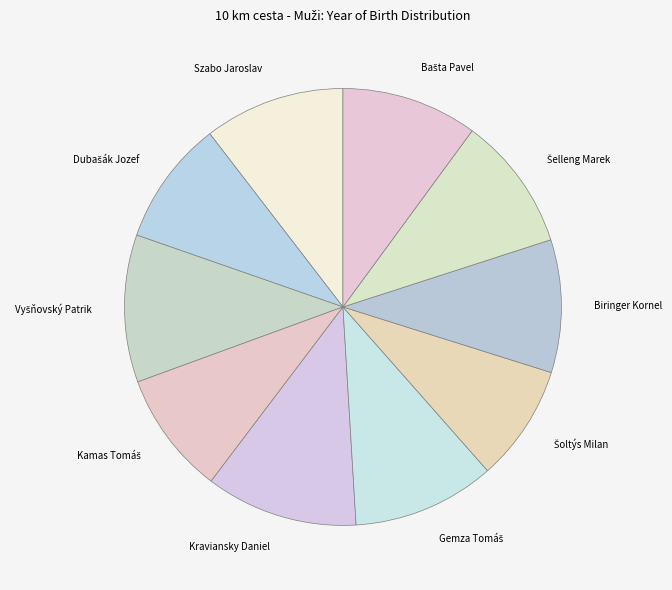

Which slice is the largest?

Kraviansky Daniel